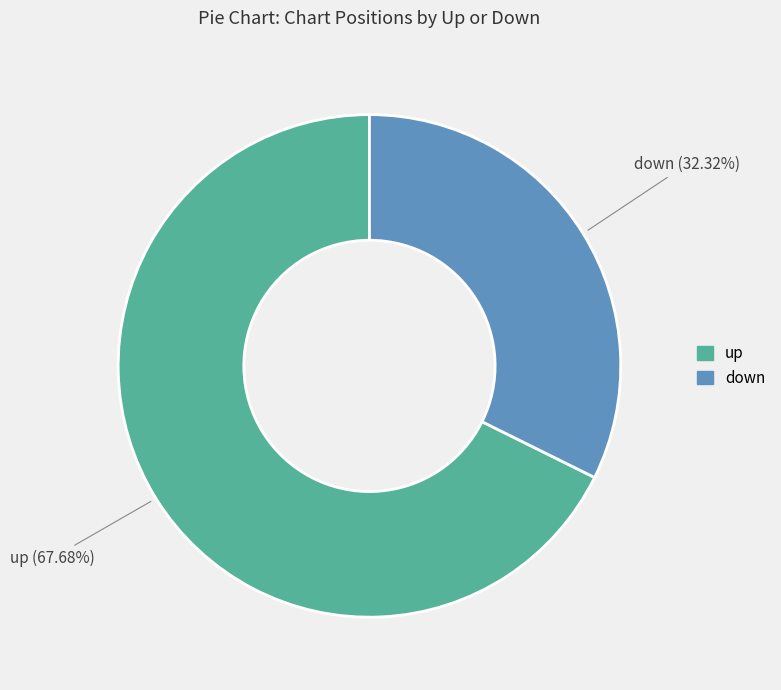

To the nearest percent, what is the difference between the largest and smallest slice percentages?

35%